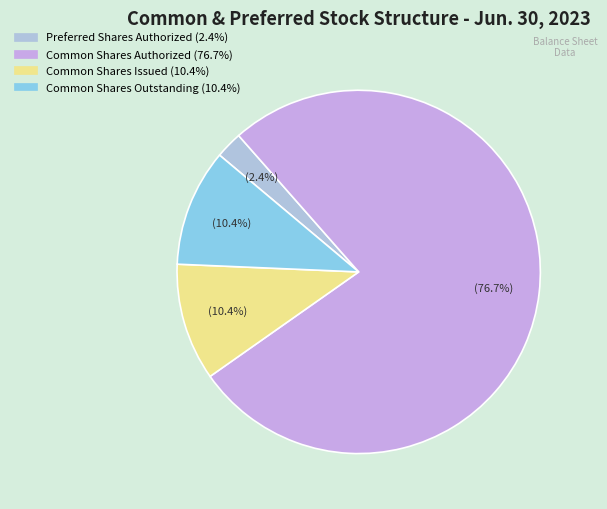

How many segments does this pie chart have?

4